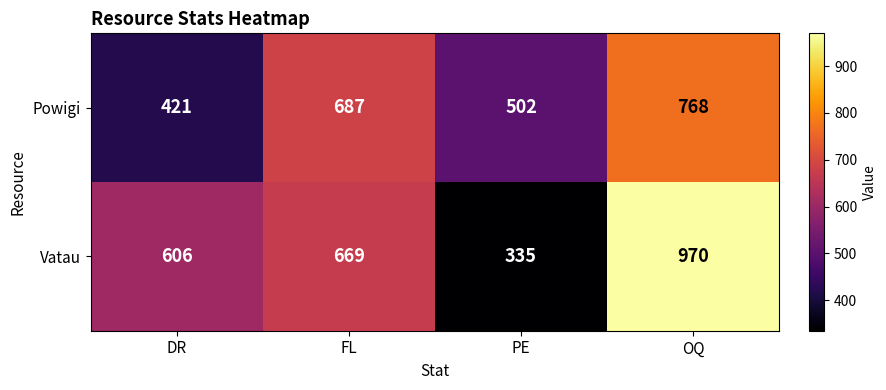

What is the sum of the Powigi values at PE and OQ?

1270